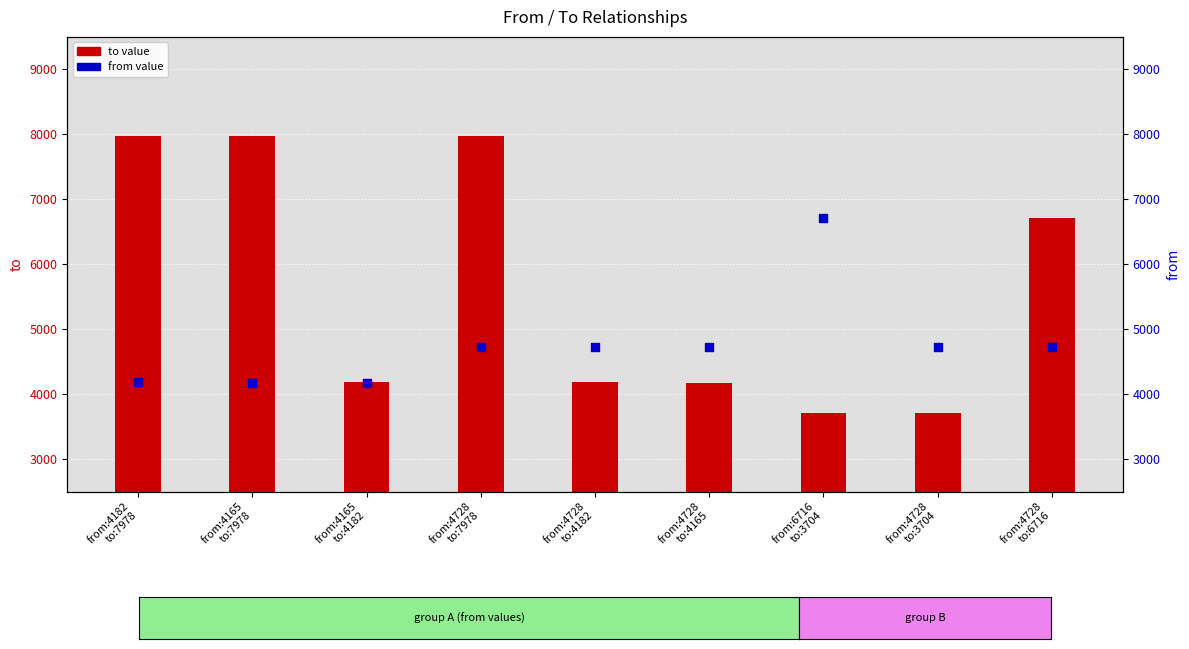

At how many categories does at least one series exceed 7438?

3